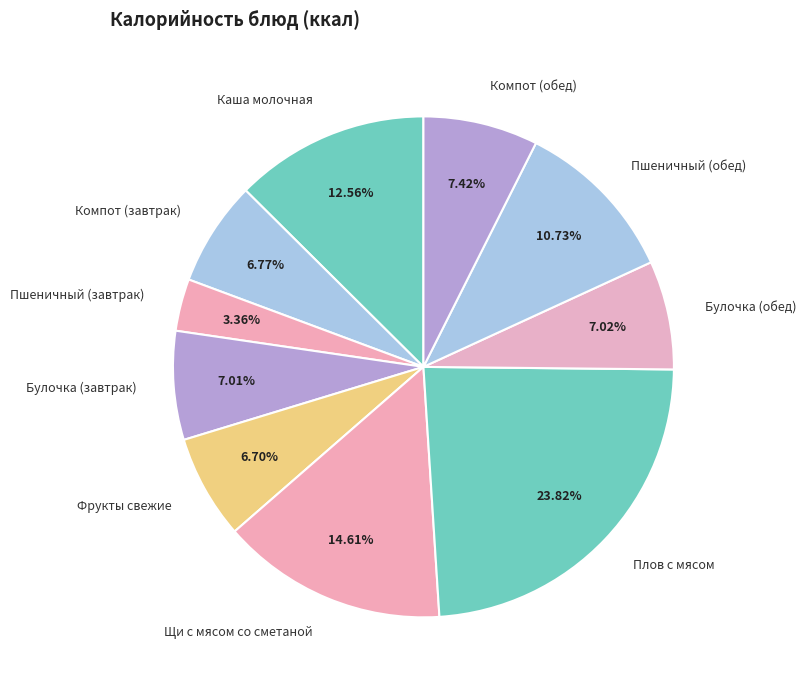

To the nearest percent, what is the average slice percentage?

10%